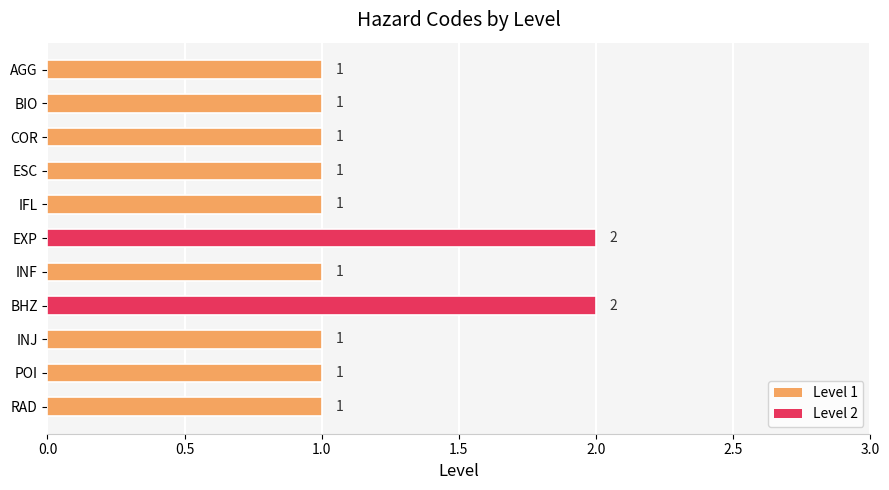

Reading bottom to top, list all the values displayed in this chart.

1	1	1	2	1	2	1	1	1	1	1